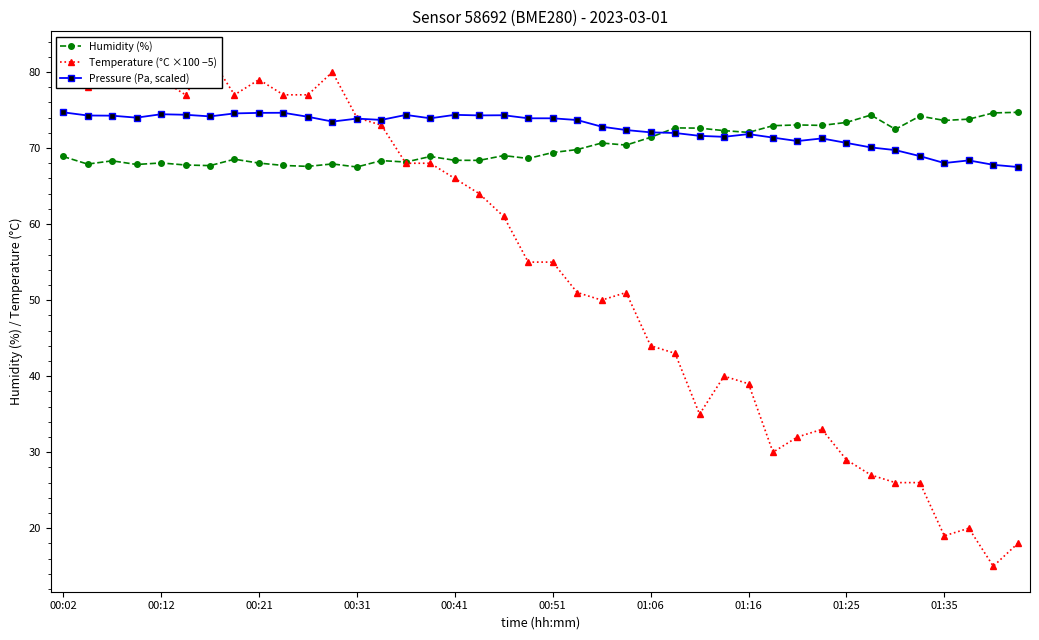

The Humidity (%) series shows 72.7 at 25. True or false?

True